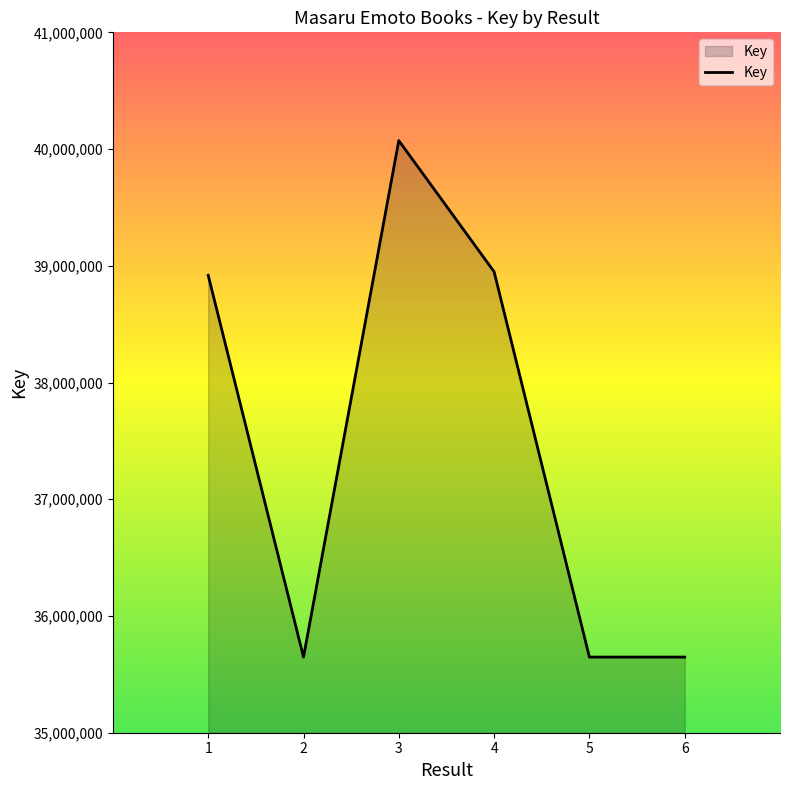

Where is the first local maximum?

3